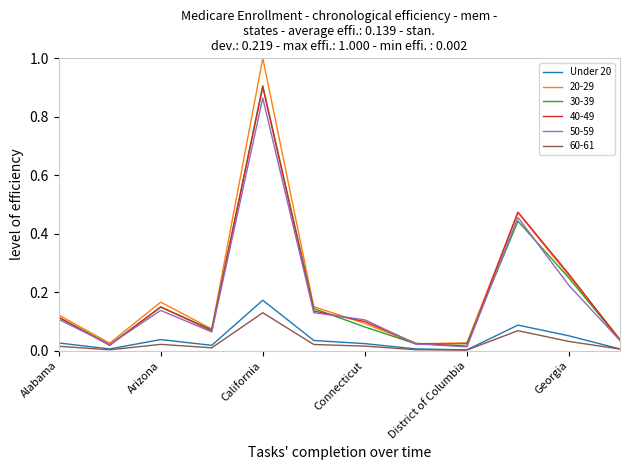

Which series has the widest spread of values?

20-29